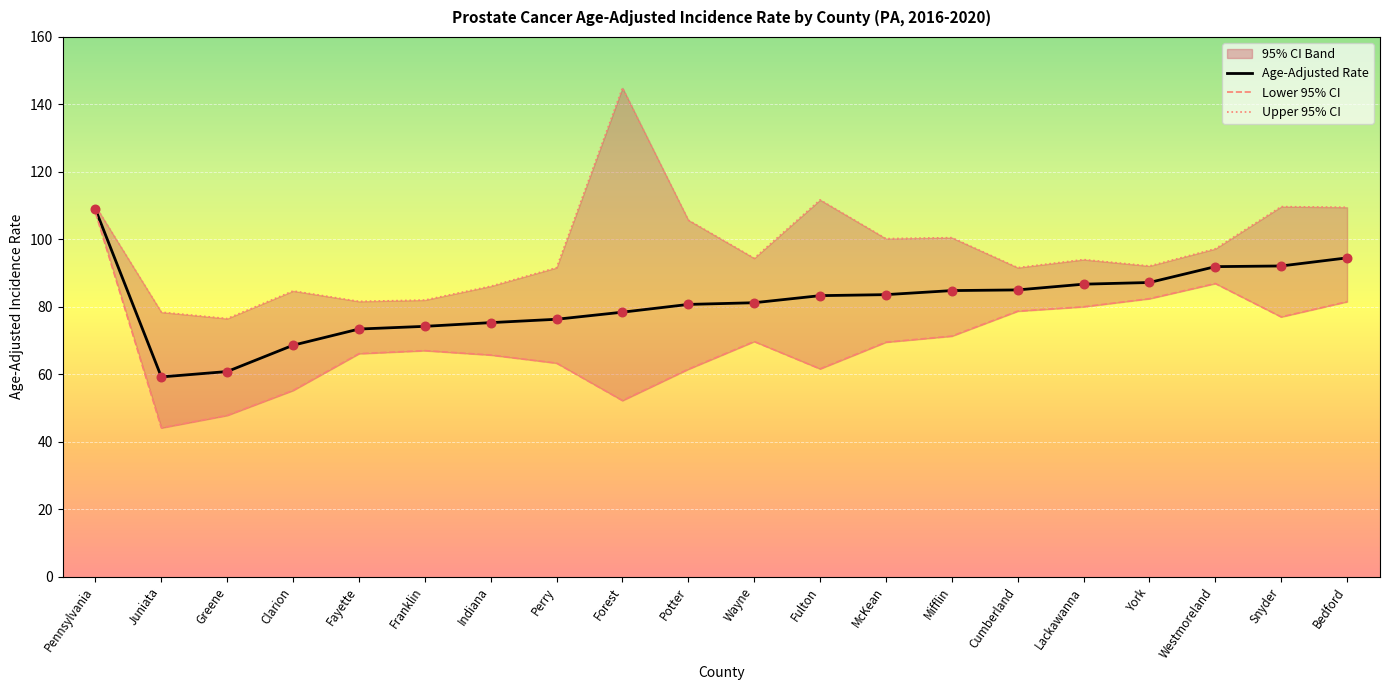

Which series has the largest total across all categories?

Upper 95% CI